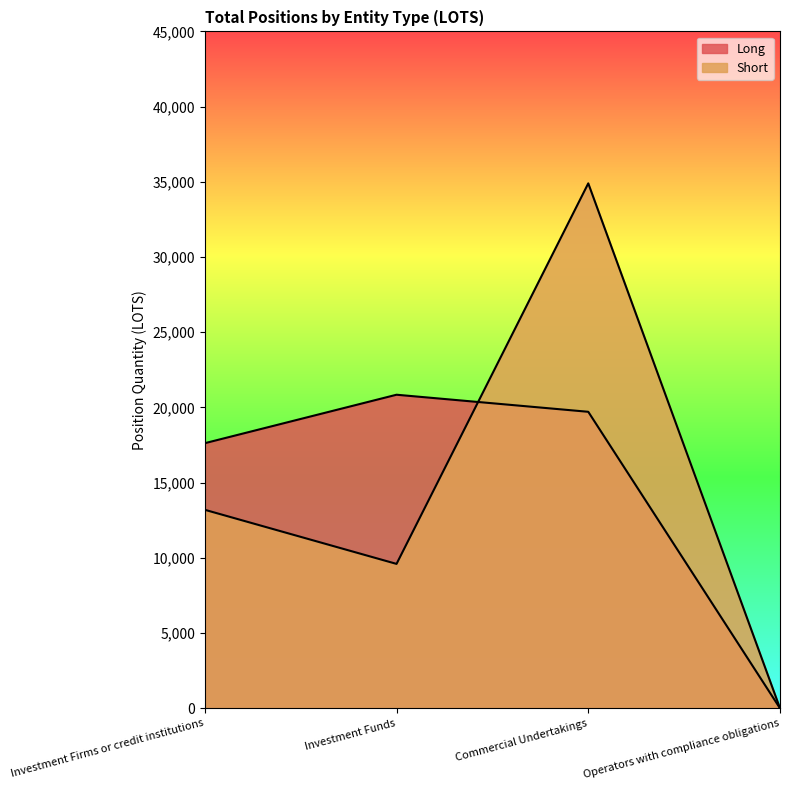

At Investment Funds, list the series in order from largest to smallest.

Long, Short